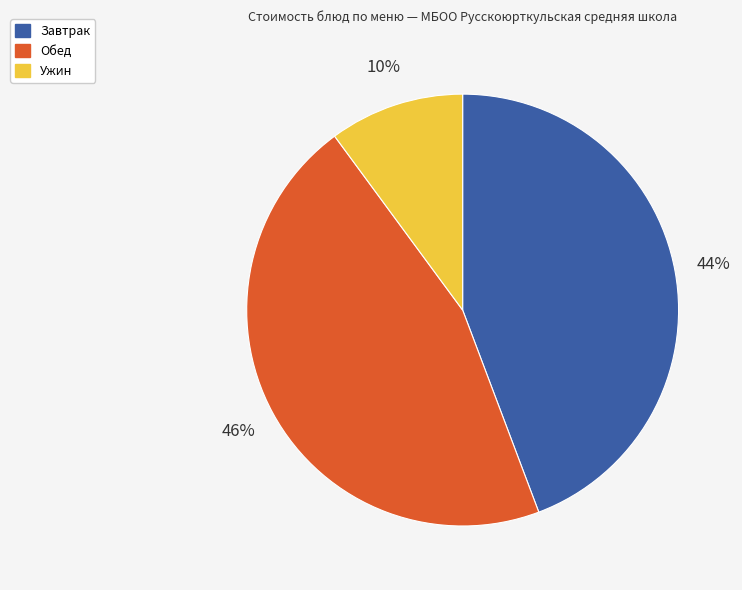

Approximately how many times larger is the value at Обед compared to Завтрак?

1.0